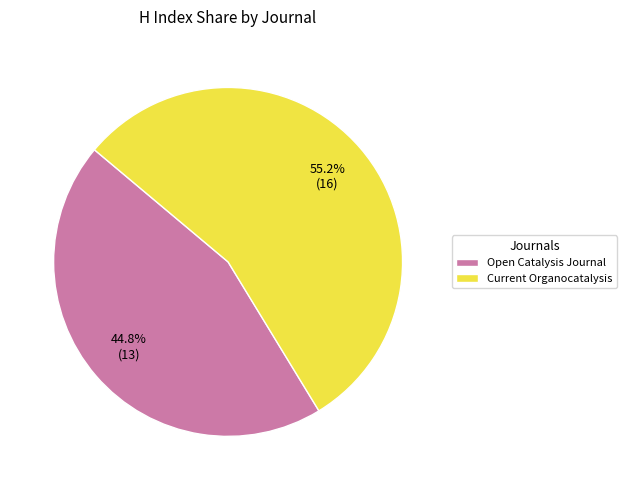

To the nearest percent, what is the difference between the largest and smallest slice percentages?

10%